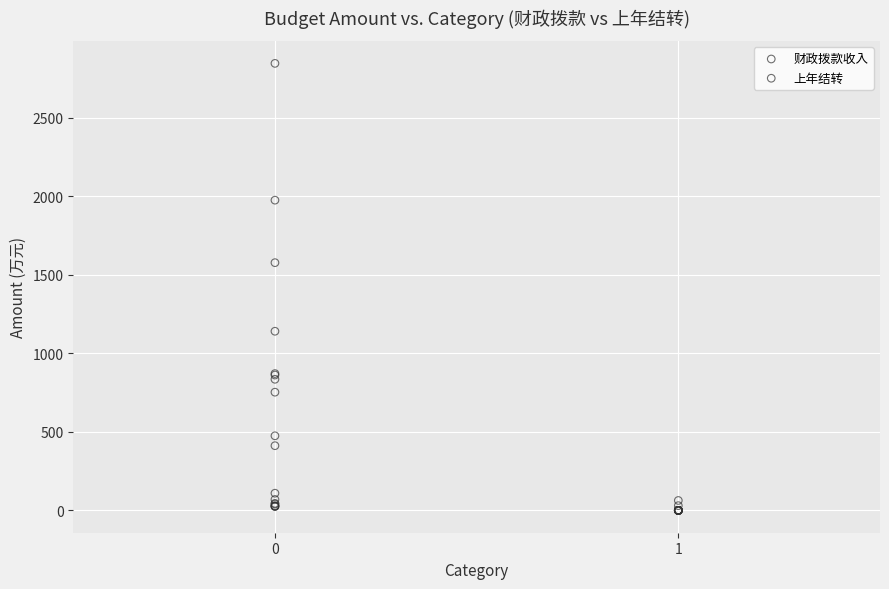

Which series has the widest spread of Y values?

财政拨款收入